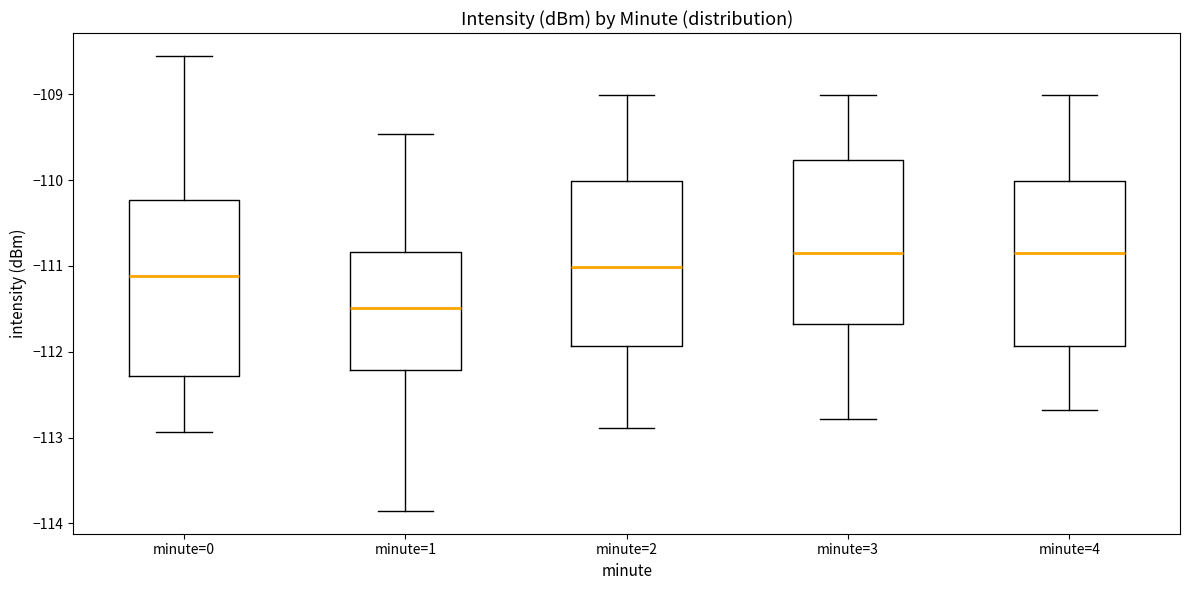

Which box is the tallest, from its lower edge to its upper edge?

minute=0